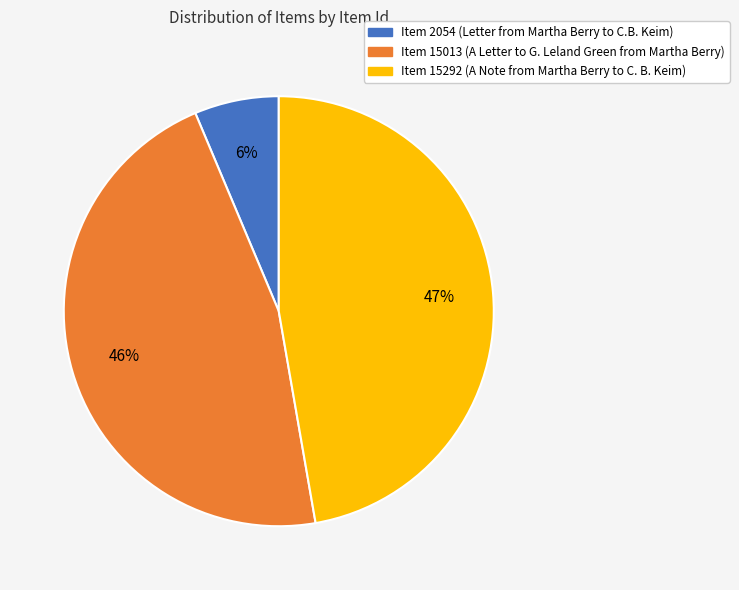

Is the sum of Item 15013 and Item 2054 greater than half?

Yes